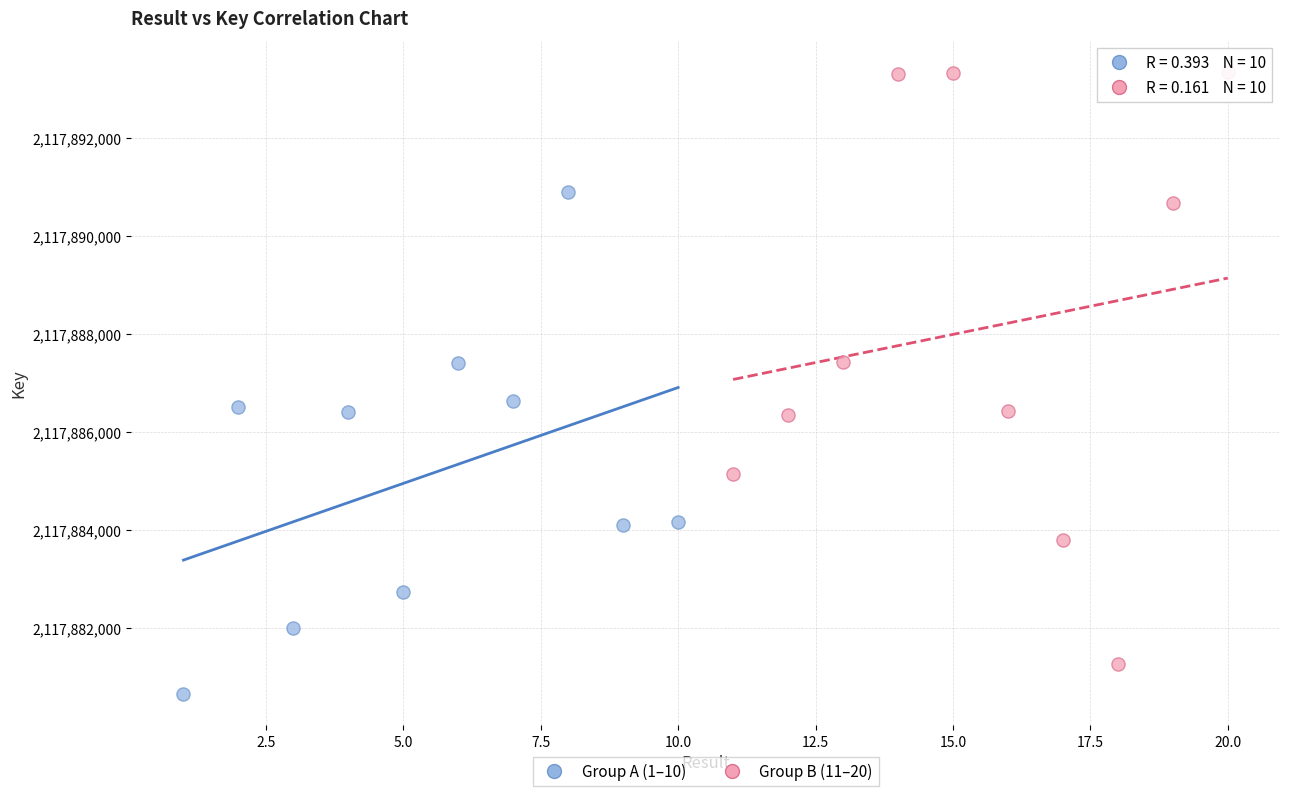

Which series has the widest spread of Y values?

Group B (11–20)